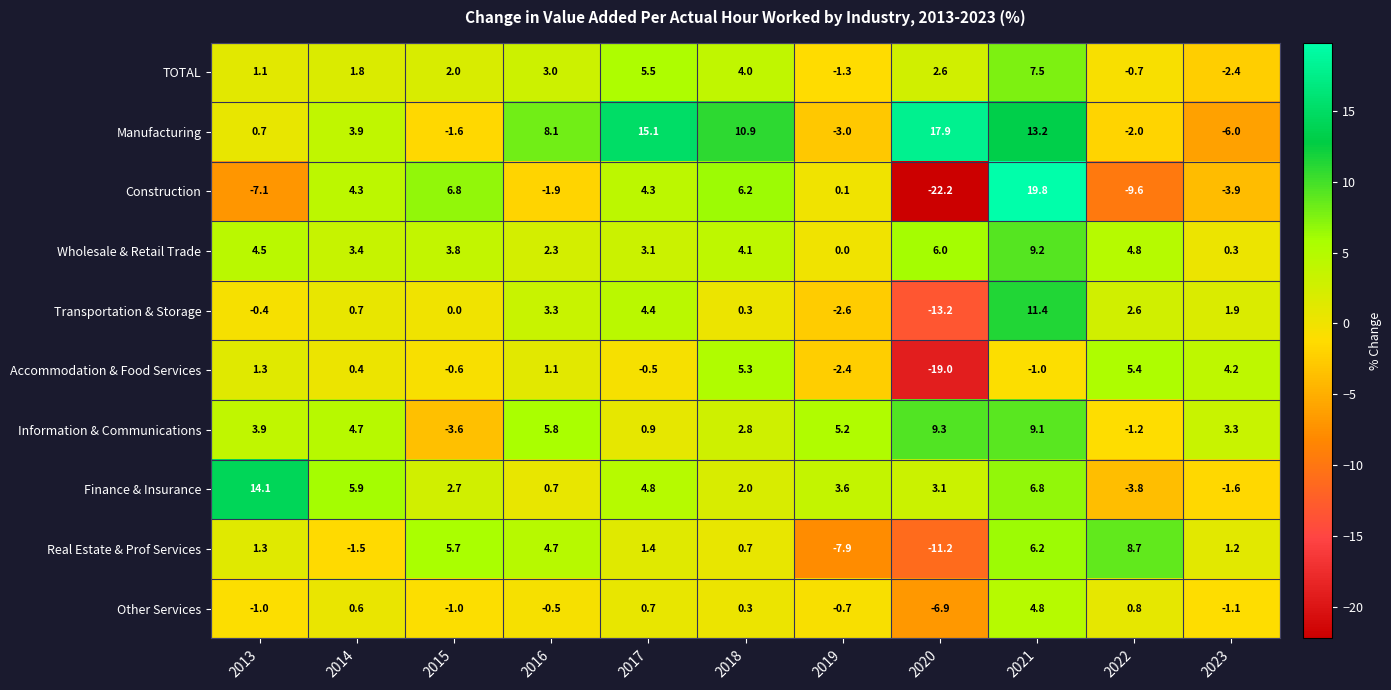

What is the lowest value of the Information & Communications series?

-3.6